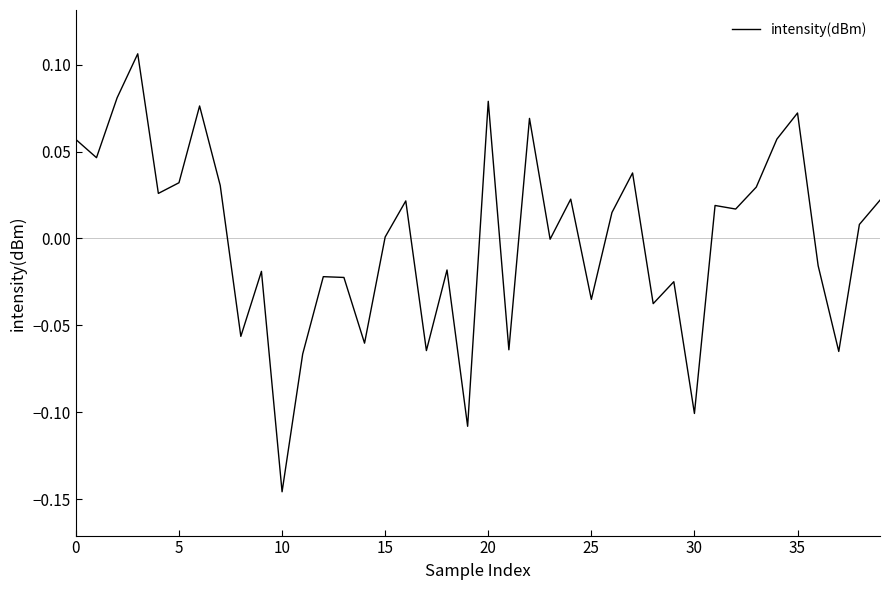

What is the difference between the maximum and minimum values?

0.3